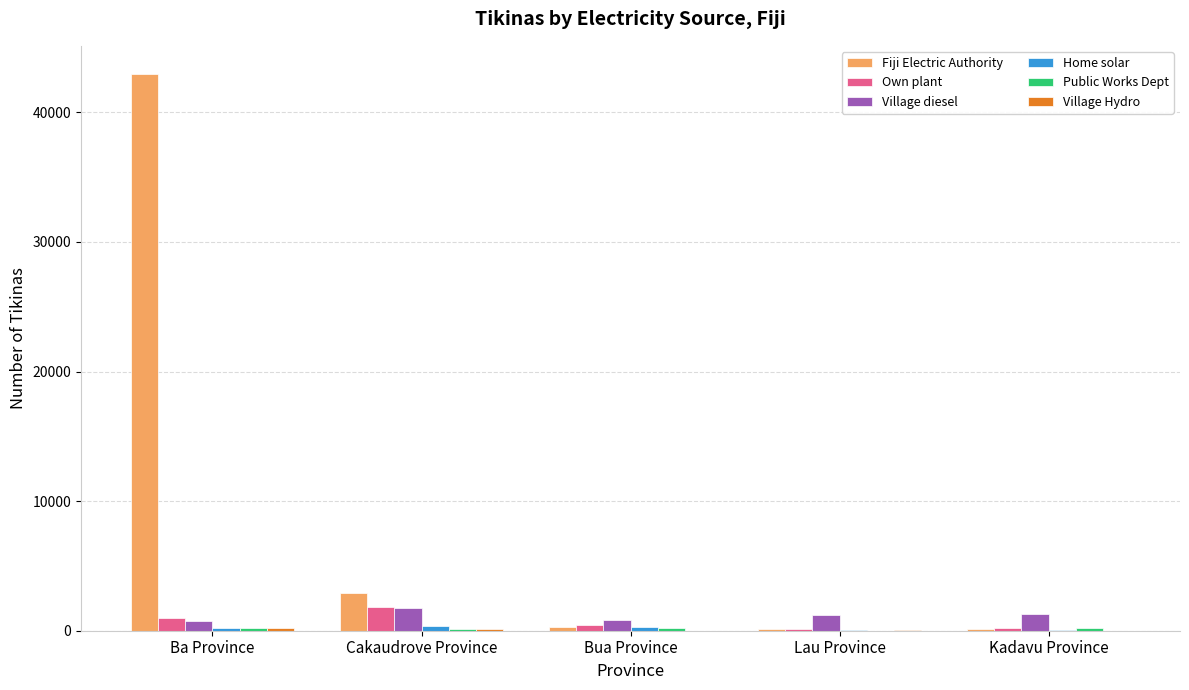

Which category has the highest value across all series?

Ba Province